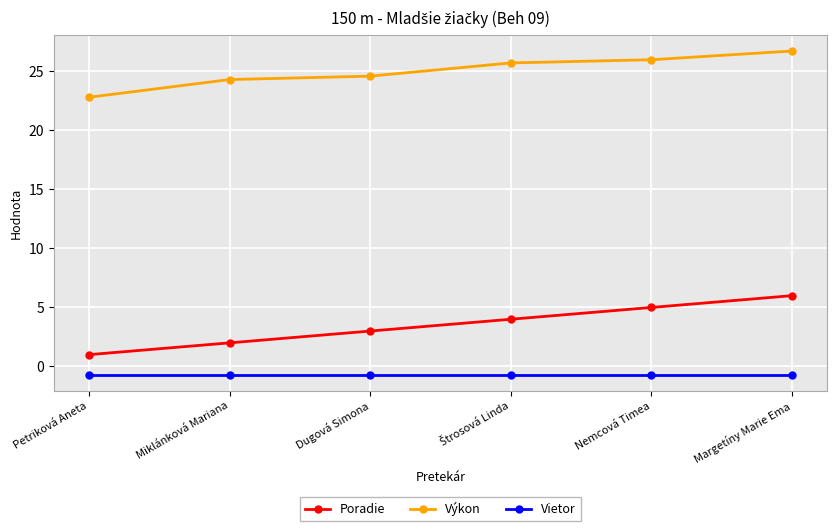

Which series has the largest total across all categories?

Výkon